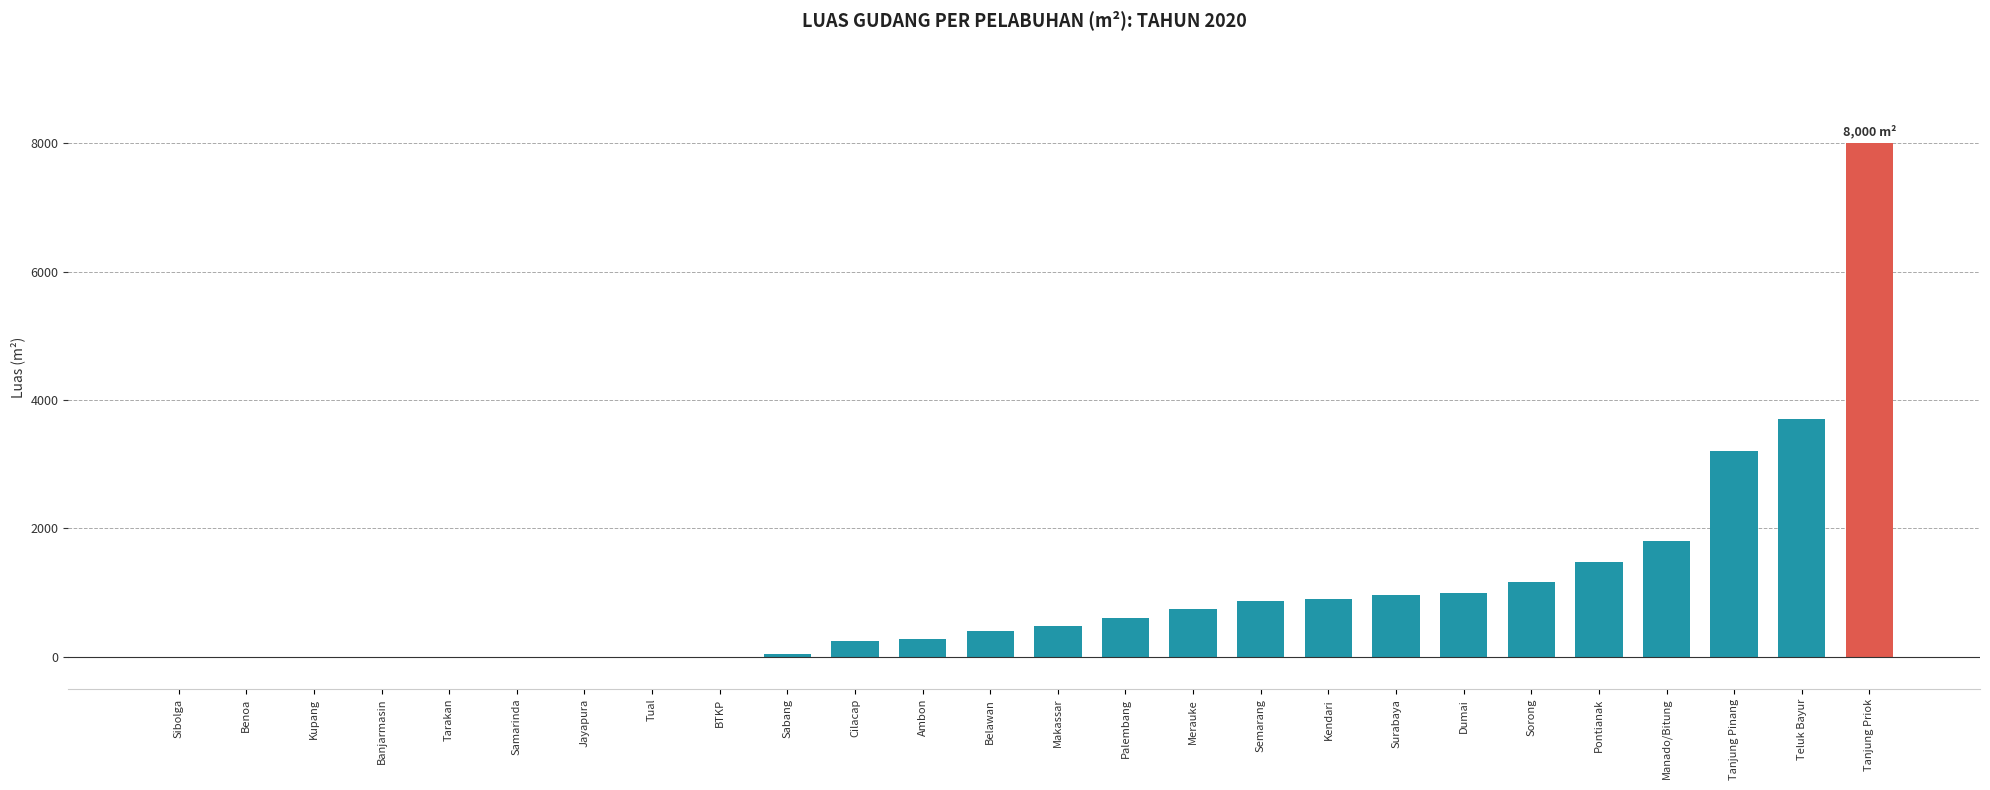

What is the maximum value shown in the chart?

8000